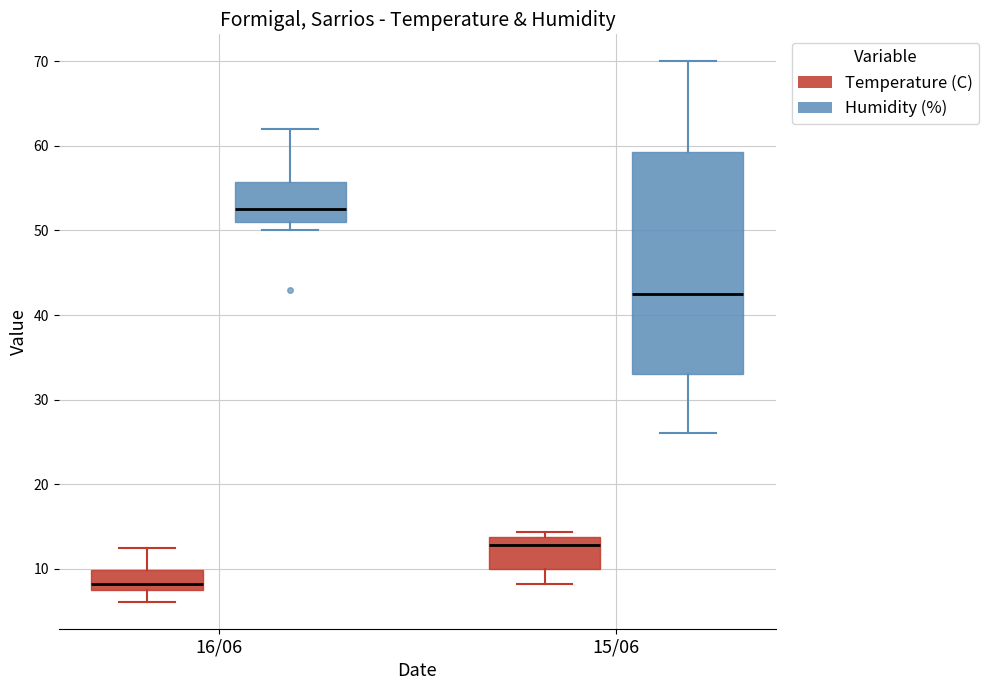

Comparing the boxes themselves (not the whiskers), which one is the tallest?

15/06 (Humidity (%))